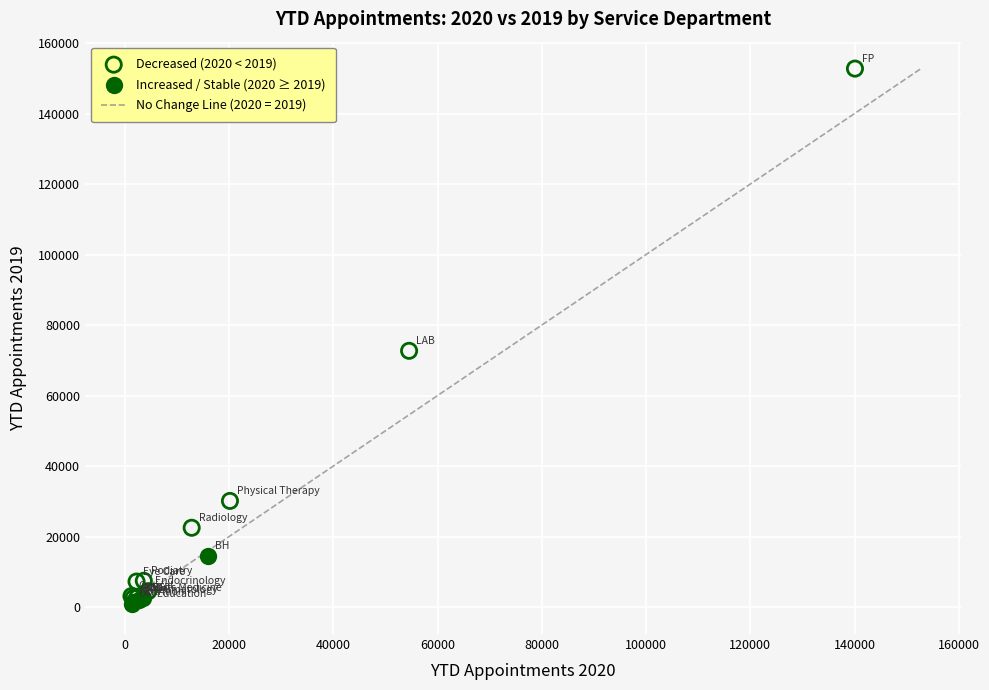

Which series has the widest spread of Y values?

Decreased (2020 < 2019)